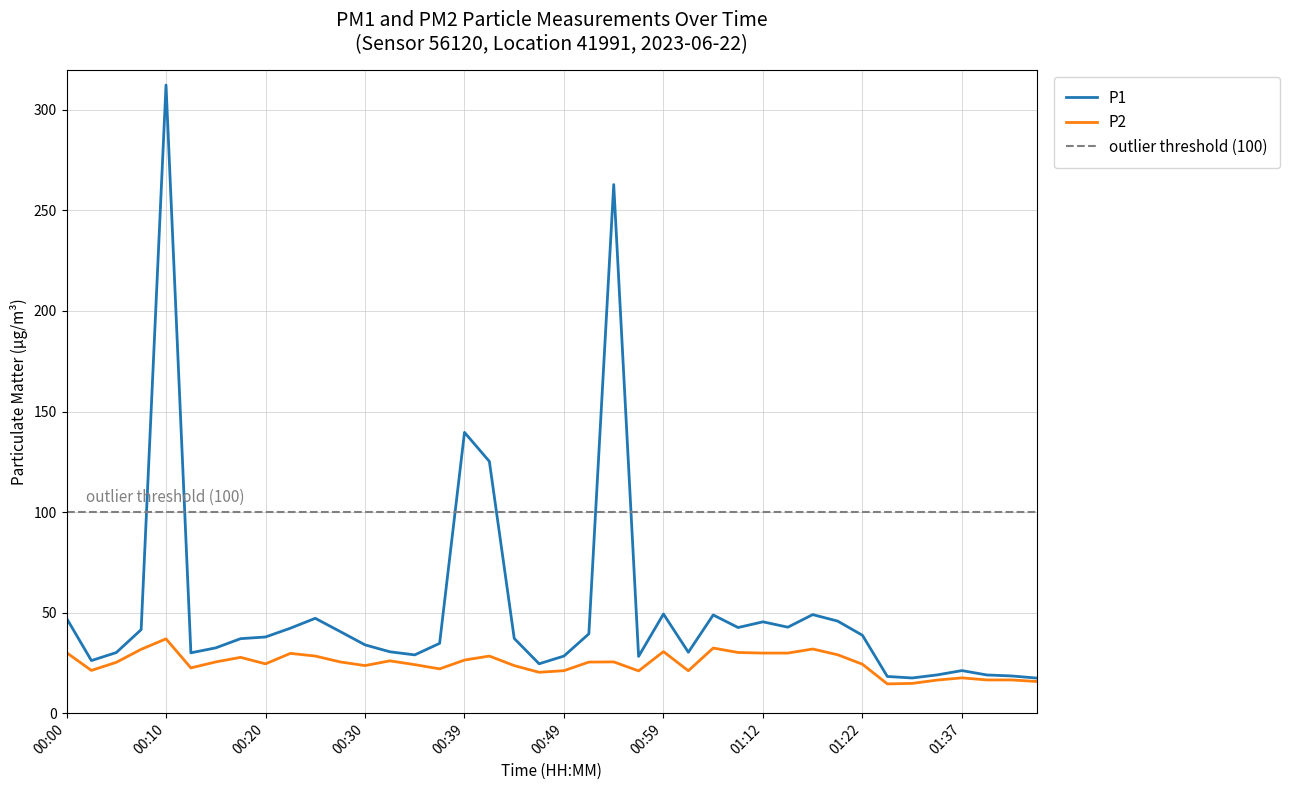

Is the value of P2 at 01:14 greater than the value of P1 at 00:34?

Yes